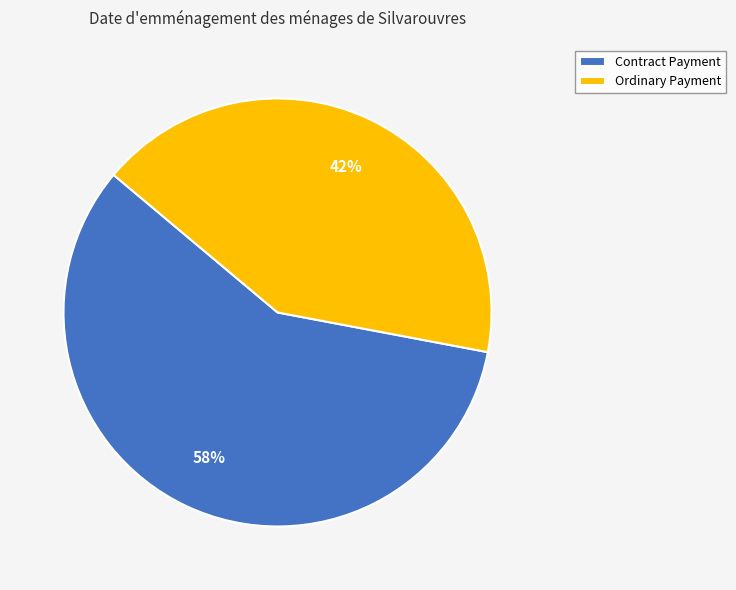

How many segments does this pie chart have?

2